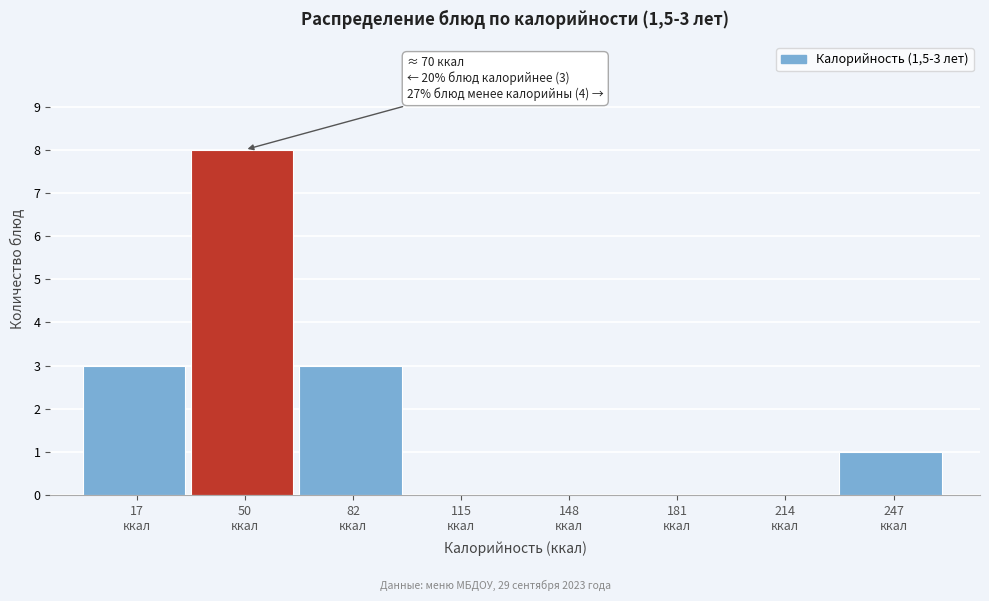

What is the sum of all values?

15